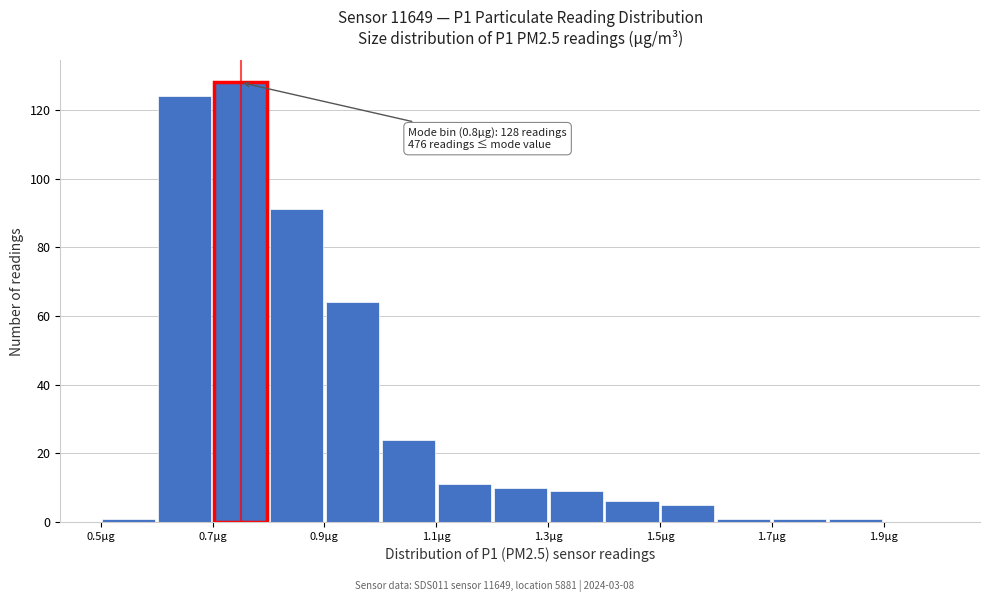

Over which range of the x-axis is the bar tallest?

0.7 to 0.8